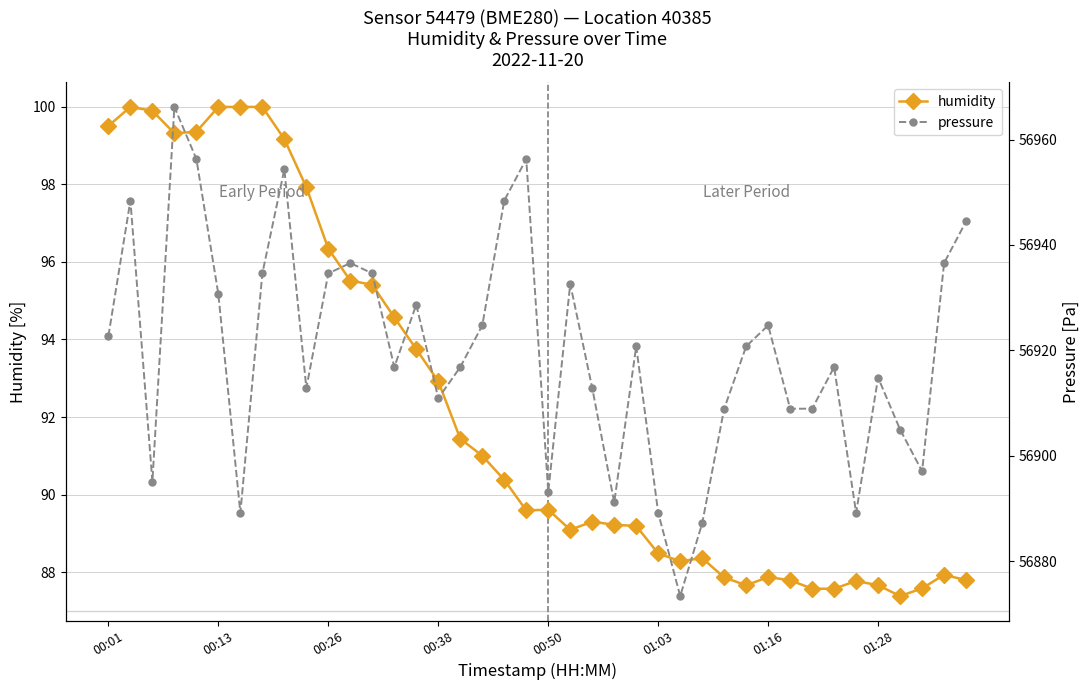

Is this an area chart (filled region under the line)?

No